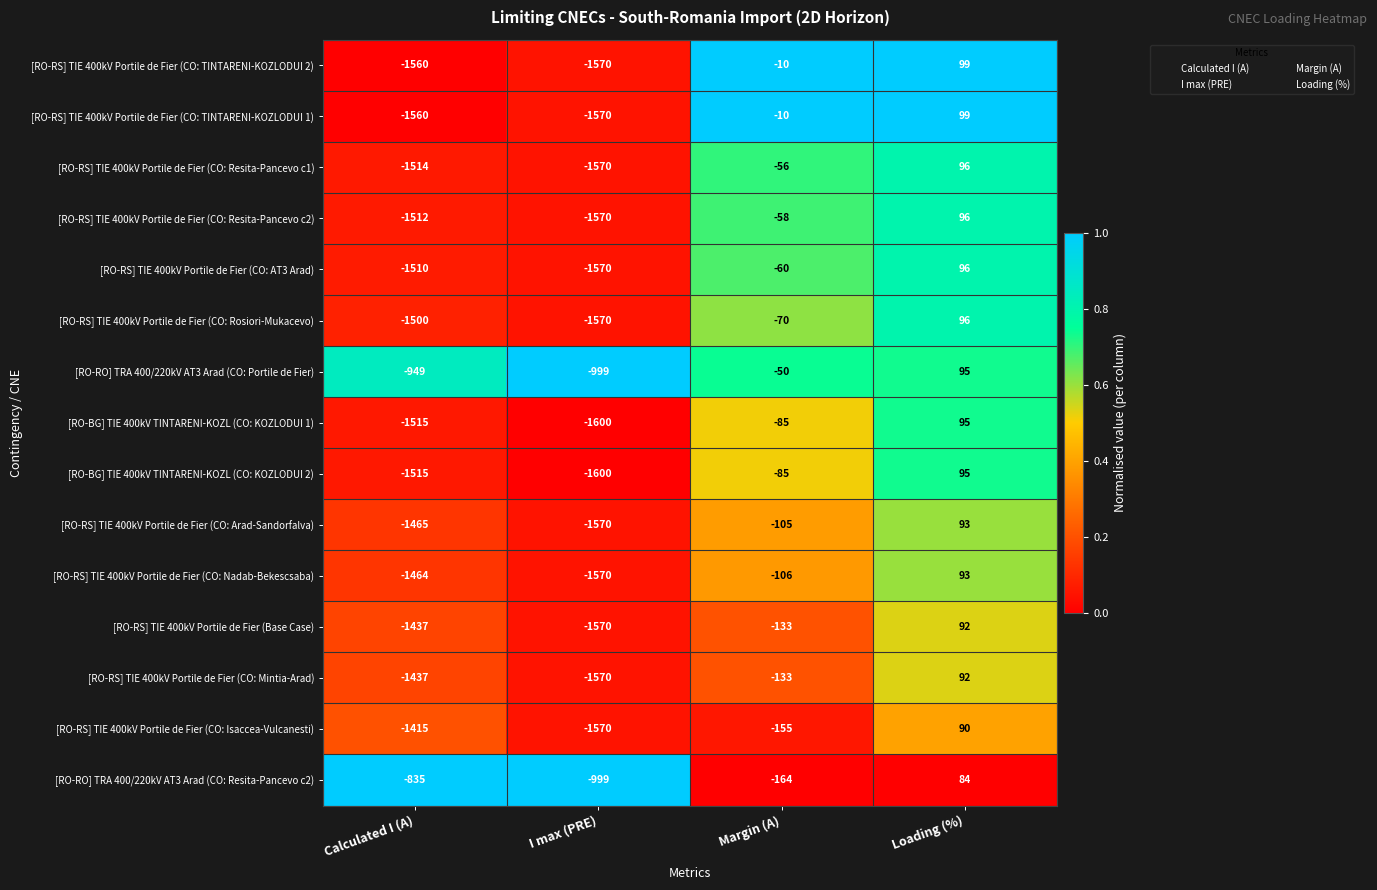

True or false: [RO-RS] TIE 400kV Portile de Fier (CO: Resita-Pancevo c2) has a value of -82 at Margin (A).

False